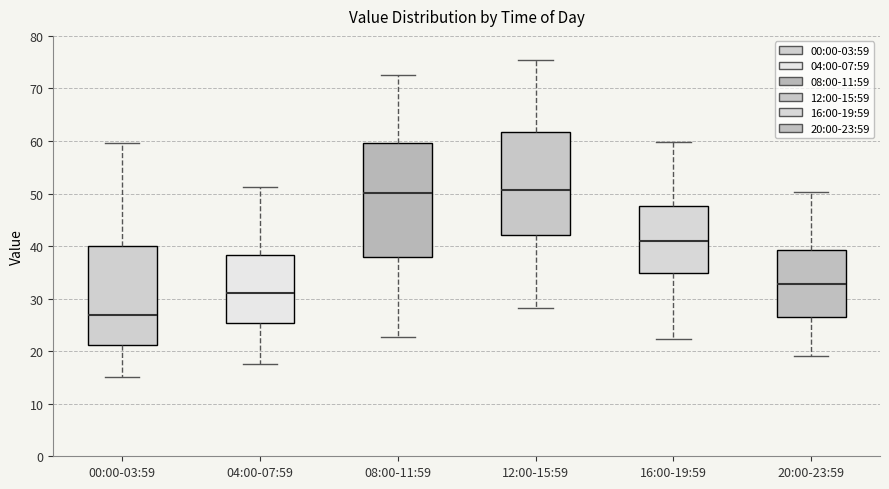

Reading left to right, transcribe this box plot: for each box, give where its median line is, the range the box spans, and where its two whiskers end, as read against the y-axis. The values are not printed on the chart, so give them approximately, as read against the axis.

00:00-03:59: median 27, box 21 to 40, whiskers 15 to 60
04:00-07:59: median 31, box 25 to 38, whiskers 18 to 51
08:00-11:59: median 50, box 38 to 60, whiskers 23 to 73
12:00-15:59: median 51, box 42 to 62, whiskers 28 to 75
16:00-19:59: median 41, box 35 to 48, whiskers 22 to 60
20:00-23:59: median 33, box 27 to 39, whiskers 19 to 50